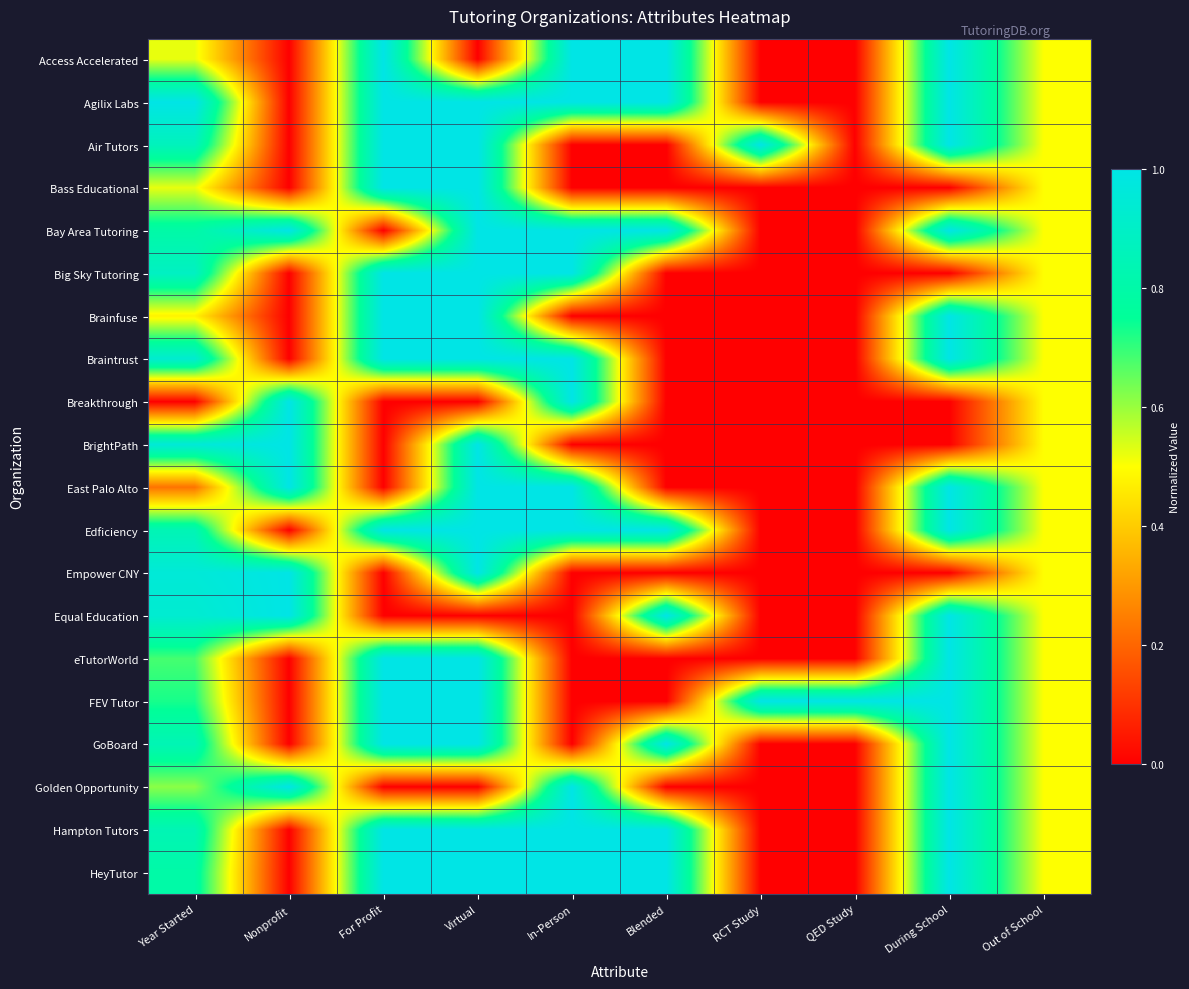

Between Virtual and Blended, which series saw the biggest shift?

Access Accelerated